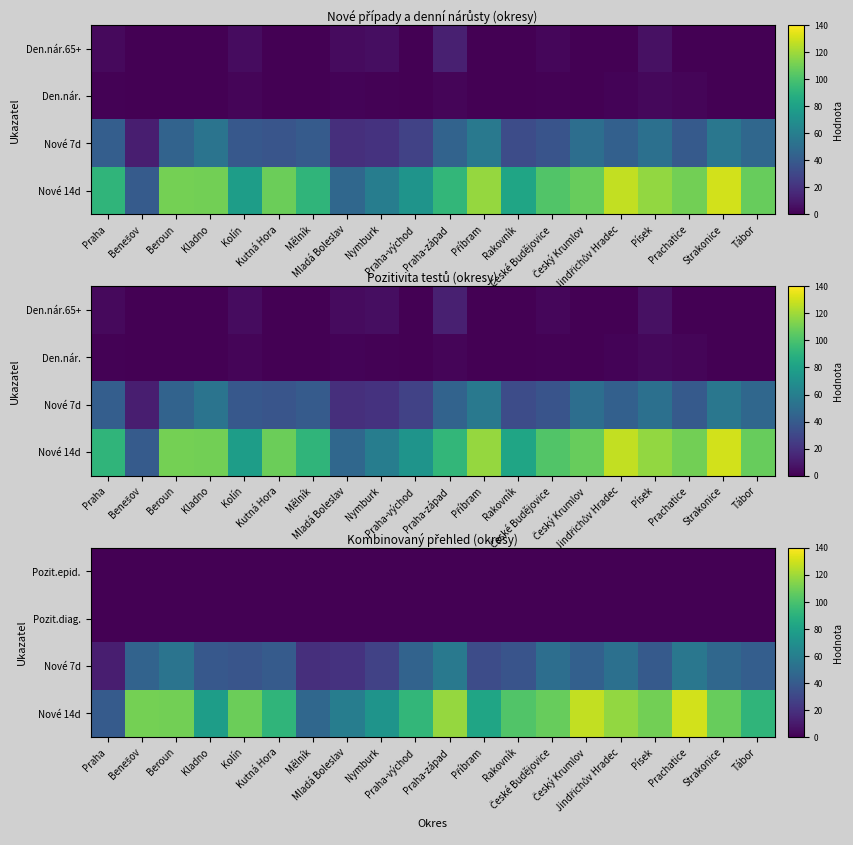

What is the sum of the Pozit.diag. values at Mladá Boleslav and Jindřichův Hradec?

0.4